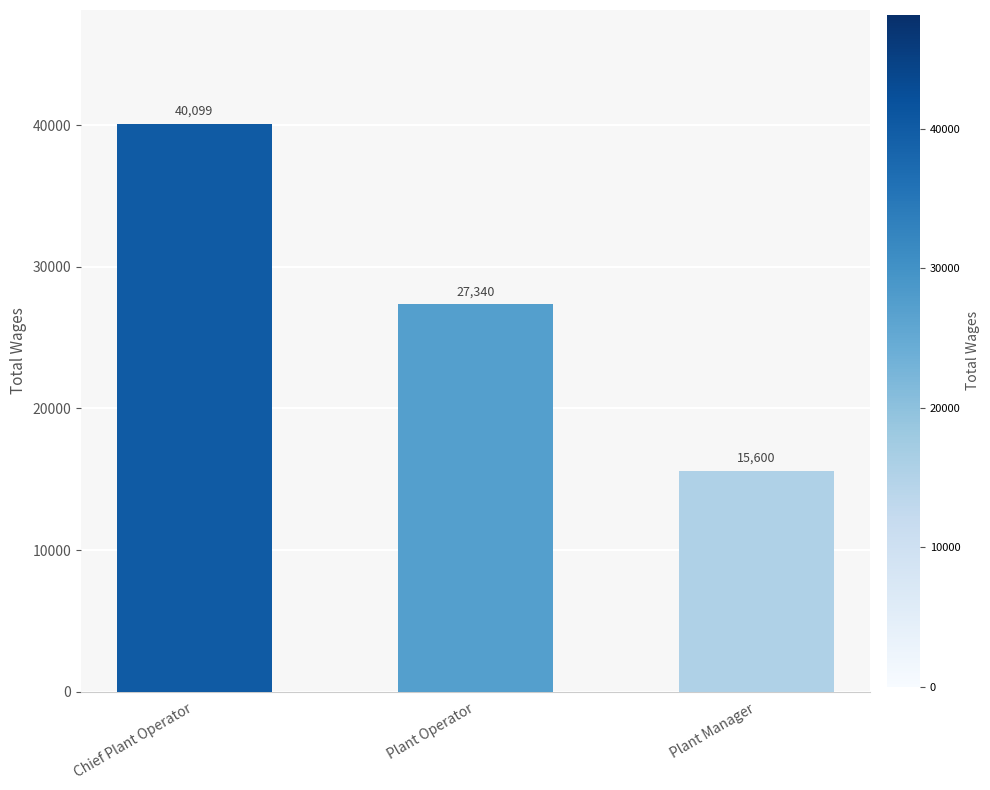

What is the difference between the second highest and minimum values?

11740